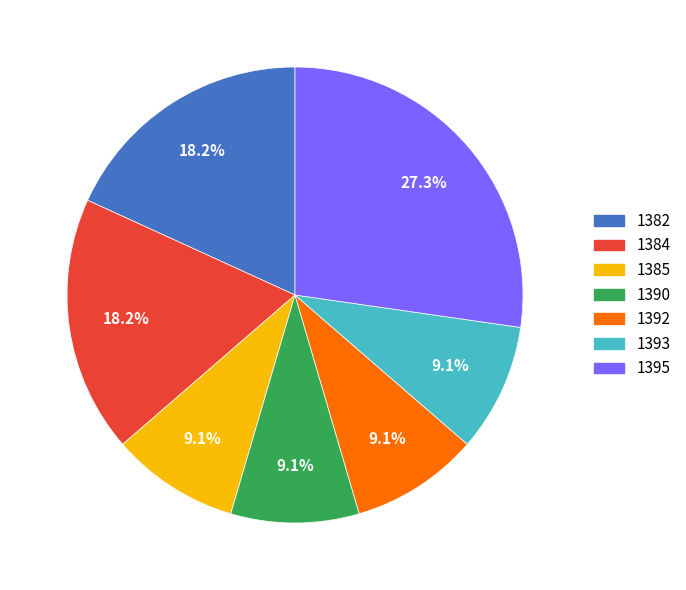

Is there a majority slice in this chart?

No